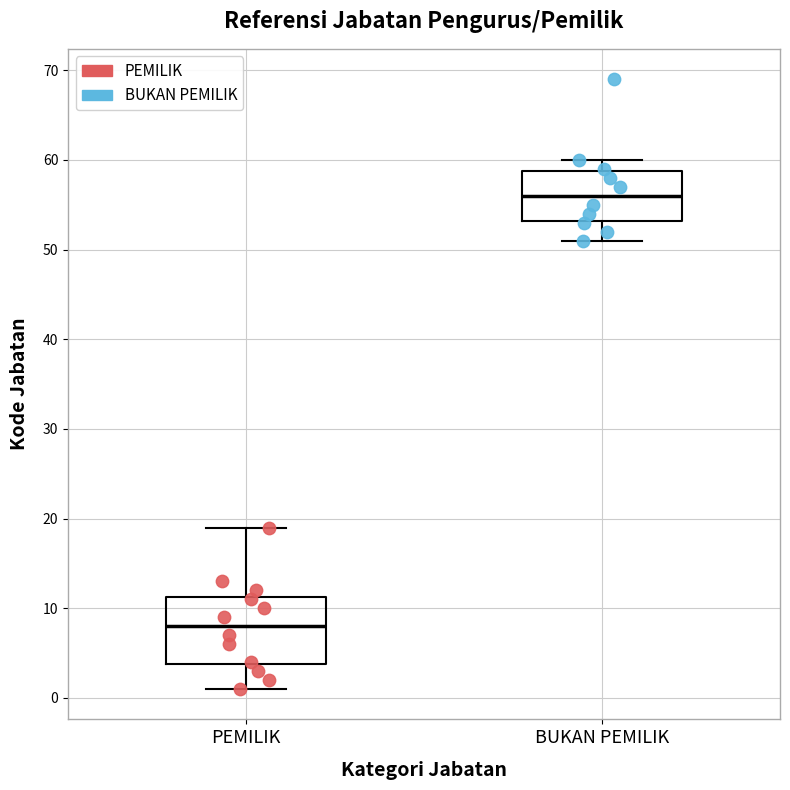

Comparing the boxes themselves (not the whiskers), which one is the tallest?

PEMILIK